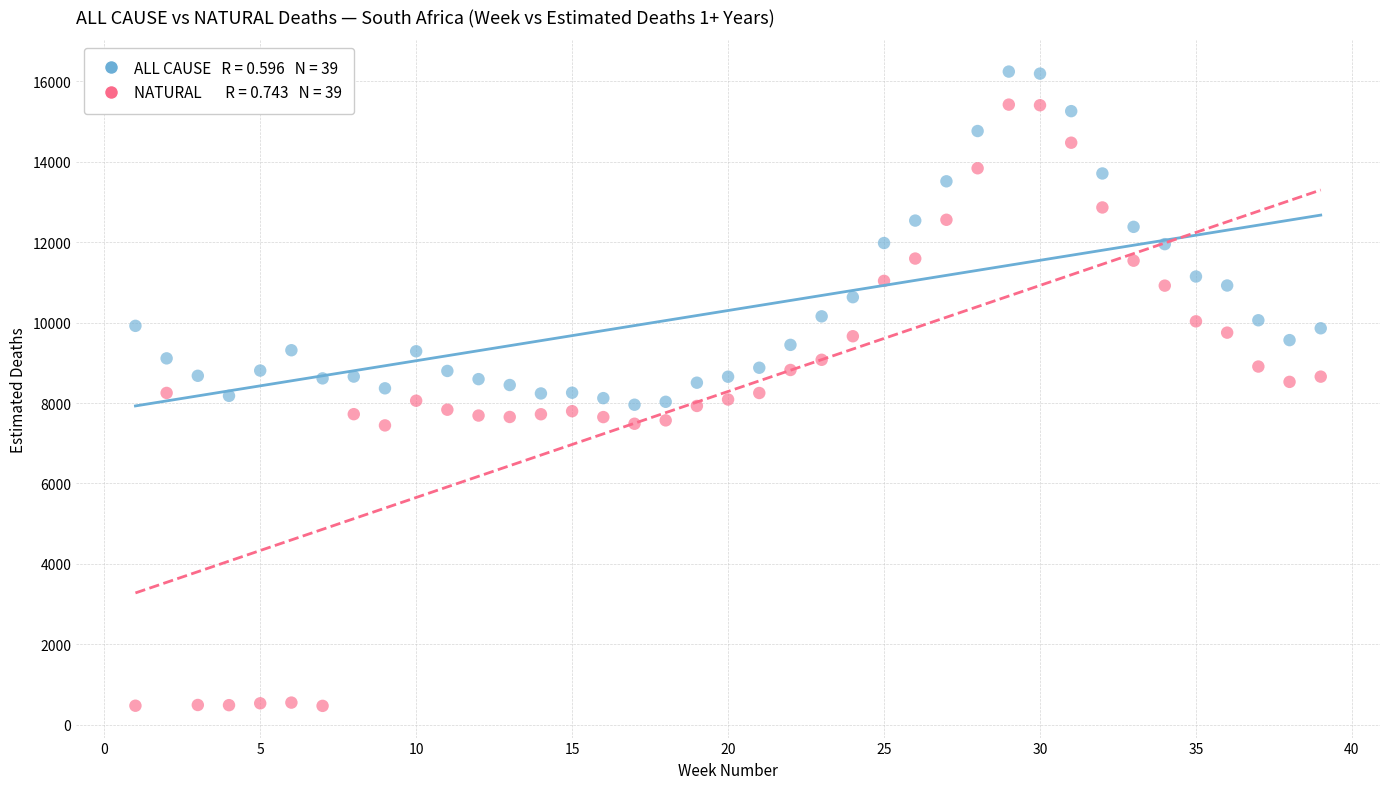

Across all data points, what is the range of Y values (max minus min)?

15777.3